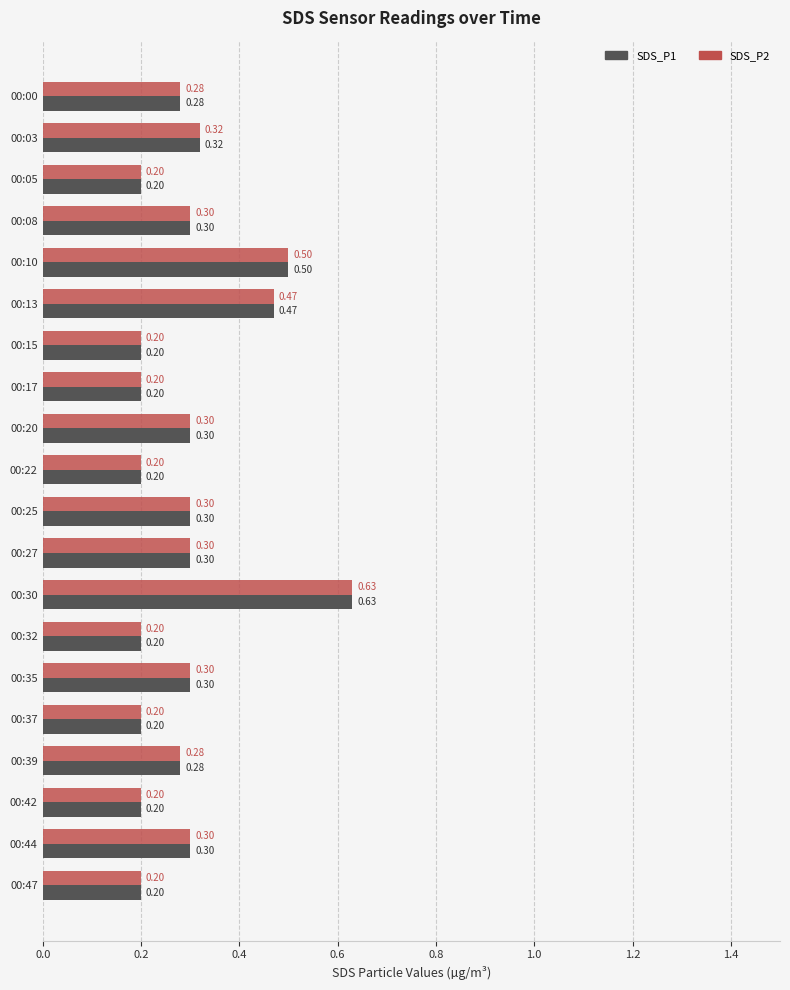

What are all the series names shown in the legend?

SDS_P1, SDS_P2